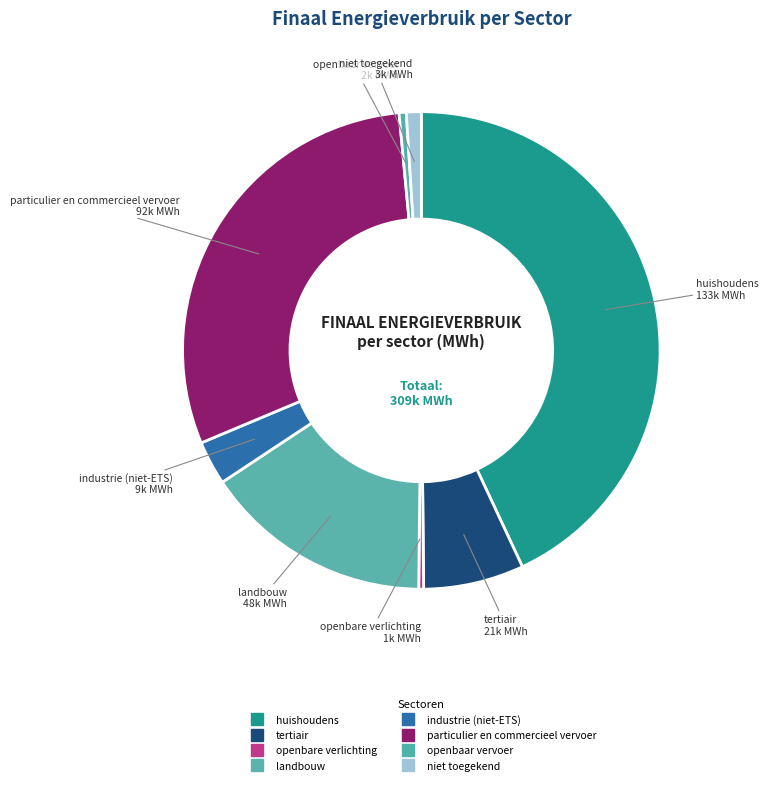

To the nearest percent, what is the difference between the largest and smallest slice percentages?

43%